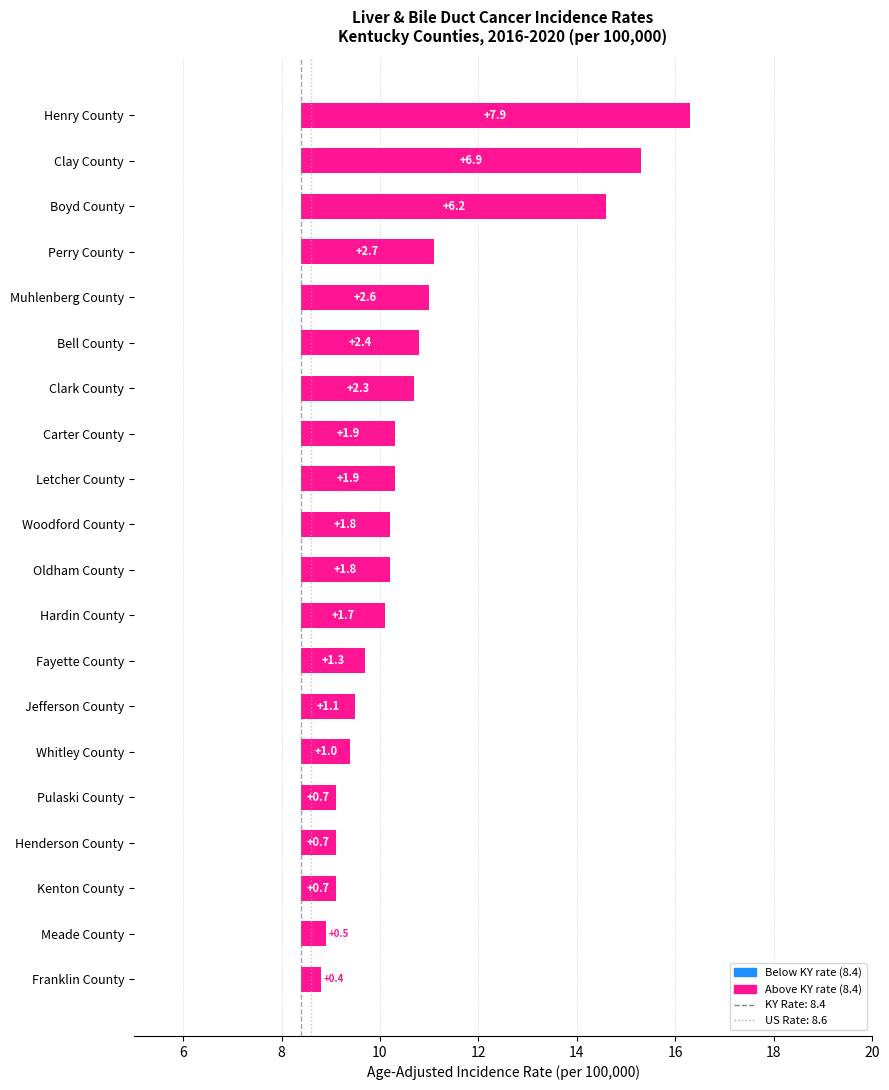

Which category has the lowest value across all series?

Franklin County